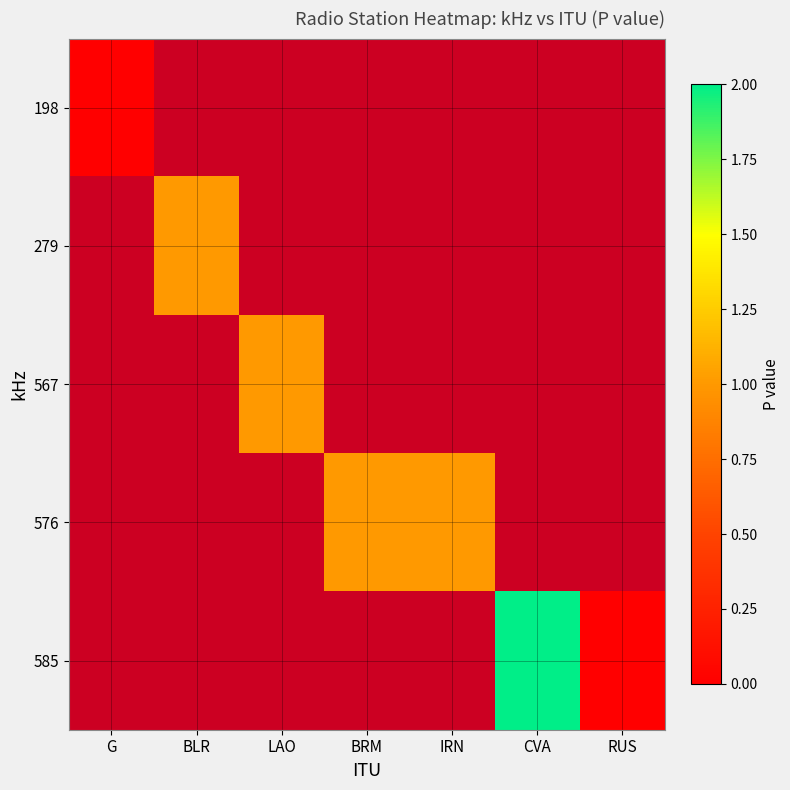

What is the difference between the highest and lowest values at BRM?

2